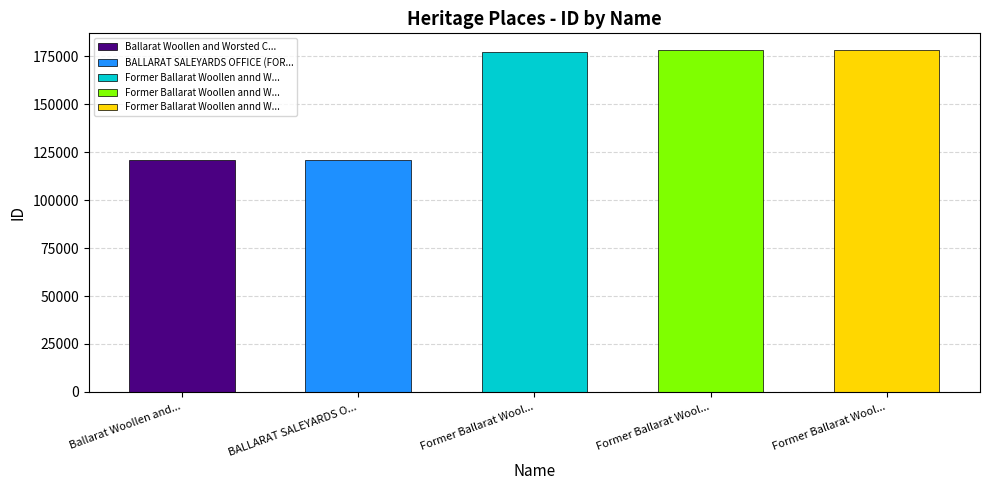

Reading right to left, list all the values displayed in this chart.

Former Ballarat Woollen annd Worsted Co. (13/14)=178010	Former Ballarat Woollen annd Worsted Co. (12/14)=178009	Former Ballarat Woollen annd Worsted Co. (14A)=177432	BALLARAT SALEYARDS OFFICE (FORMER)=120693	Ballarat Woollen and Worsted Co. Ltd=120685